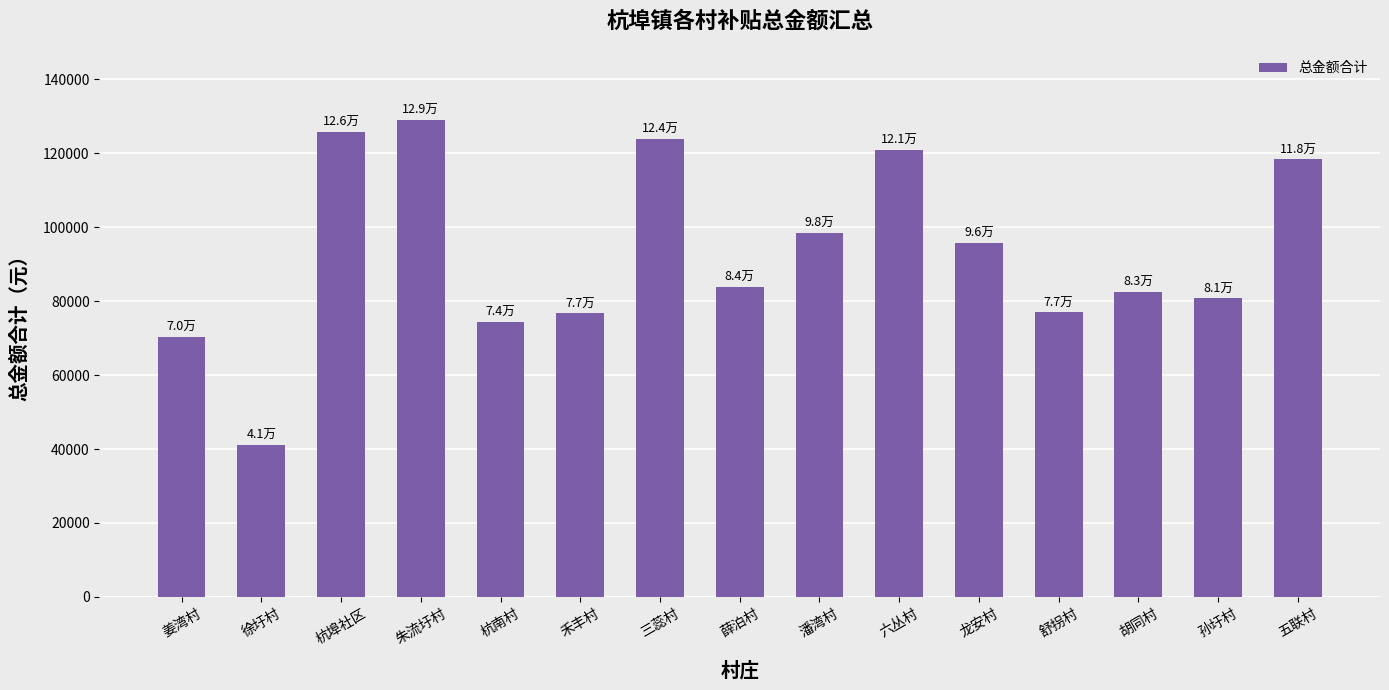

What value does the data have at 胡同村?

82551.4